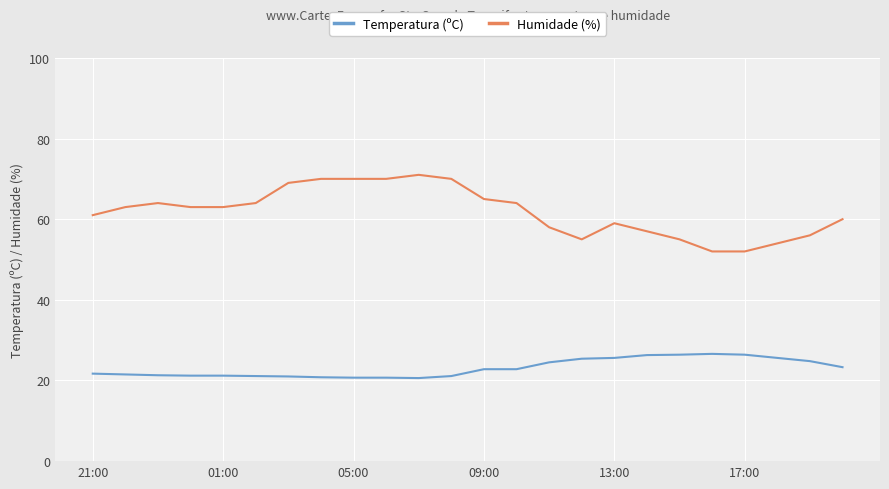

What is the sum of all Temperatura (ºC) values?

553.4